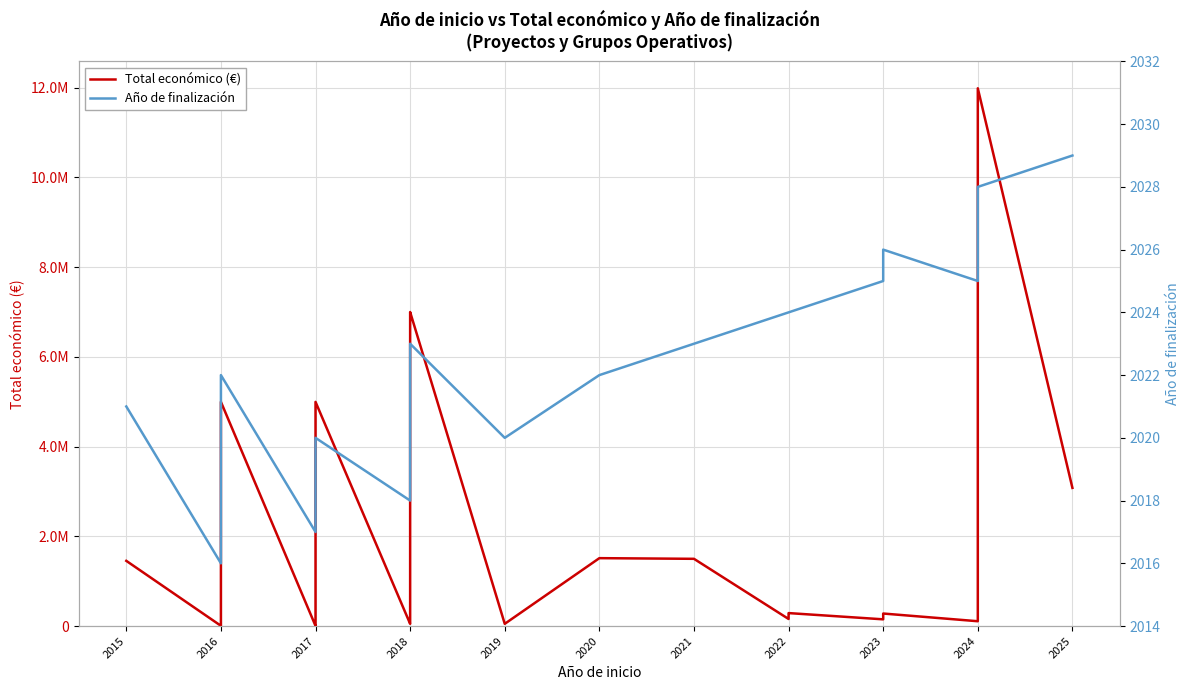

Reading left to right, transcribe all the data shown in this chart.

Total económico (€): 1453562	5718	526500	4997660	4000	5000	5000	5000	4997006	50000	98068	4033442	5792221	6850050	6999795	50000	1513726	1498875	157944	262252	289231	150000	279355	107555	299986	595173	6996507	7384272	11987316	3079962
Año de finalización: 2021	2016	2020	2022	2017	2017	2017	2017	2020	2018	2018	2018	2019	2023	2023	2020	2022	2023	2024	2024	2024	2025	2026	2025	2026	2027	2028	2028	2028	2029